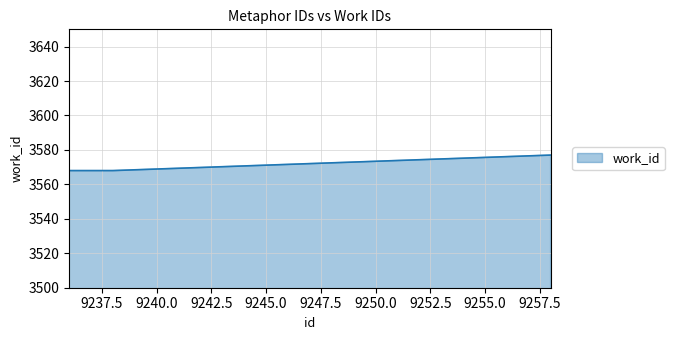

What is the difference between the maximum and minimum values?

9